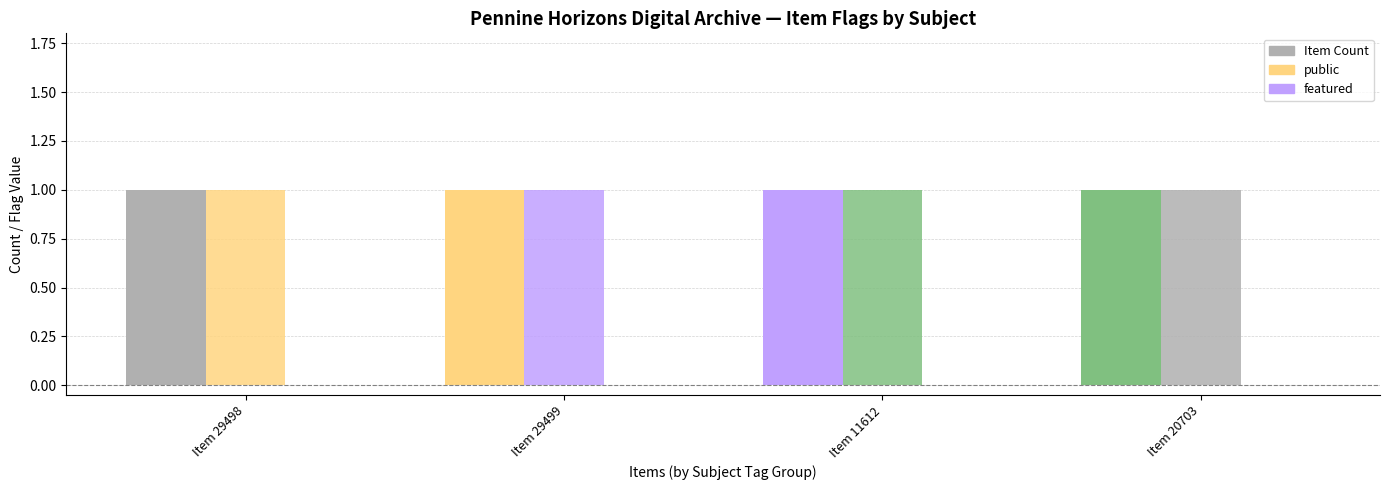

What is the label of the 2nd bar from the right?

Item 11612